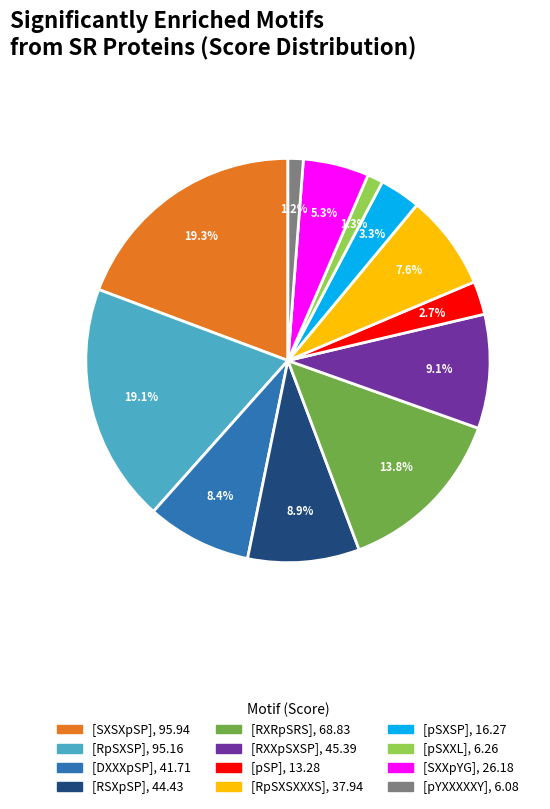

To the nearest percent, what portion does [pSP] represent?

3%